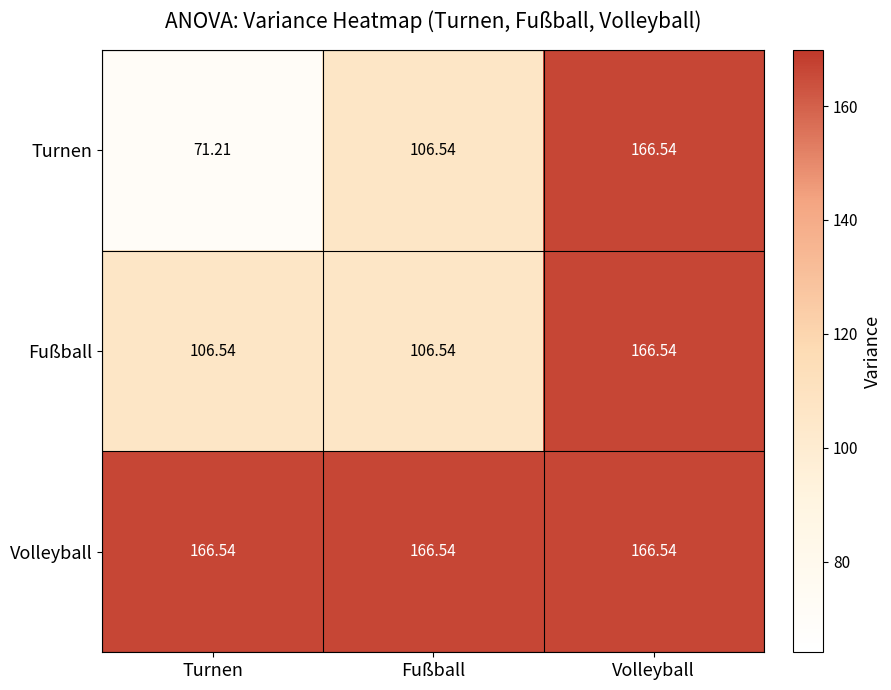

At which category does the chart reach its minimum across all series?

Turnen